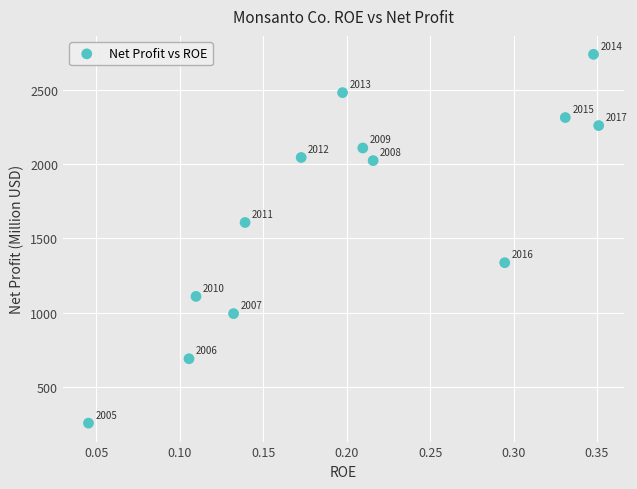

What Y value in the scatter plot is closest to 1497?

1607